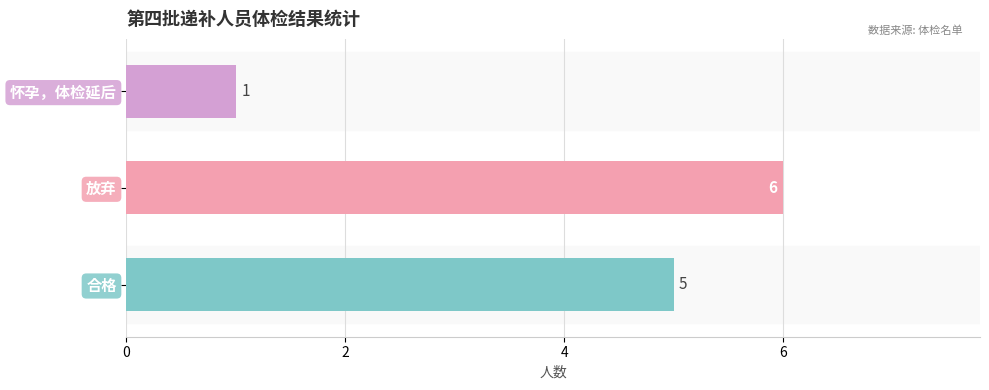

What is the difference between the maximum and minimum values?

5